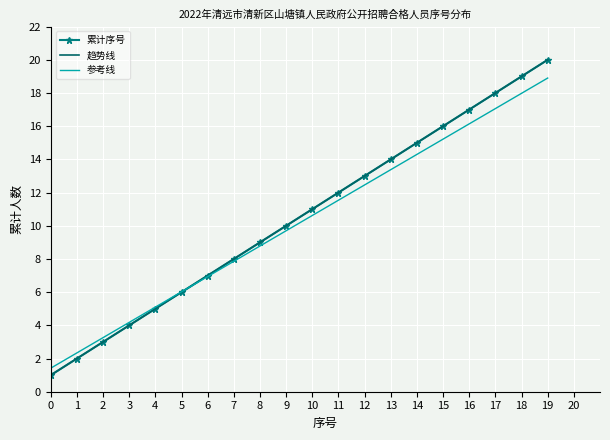

What is the difference between the second highest and second lowest values in the 累计序号 series?

17.0